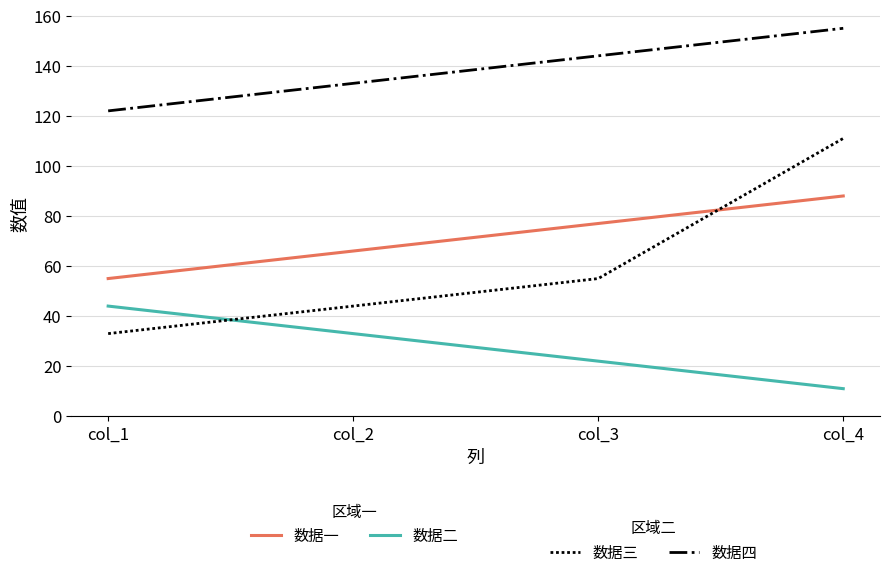

At which category is the sum across all series the highest?

col_4